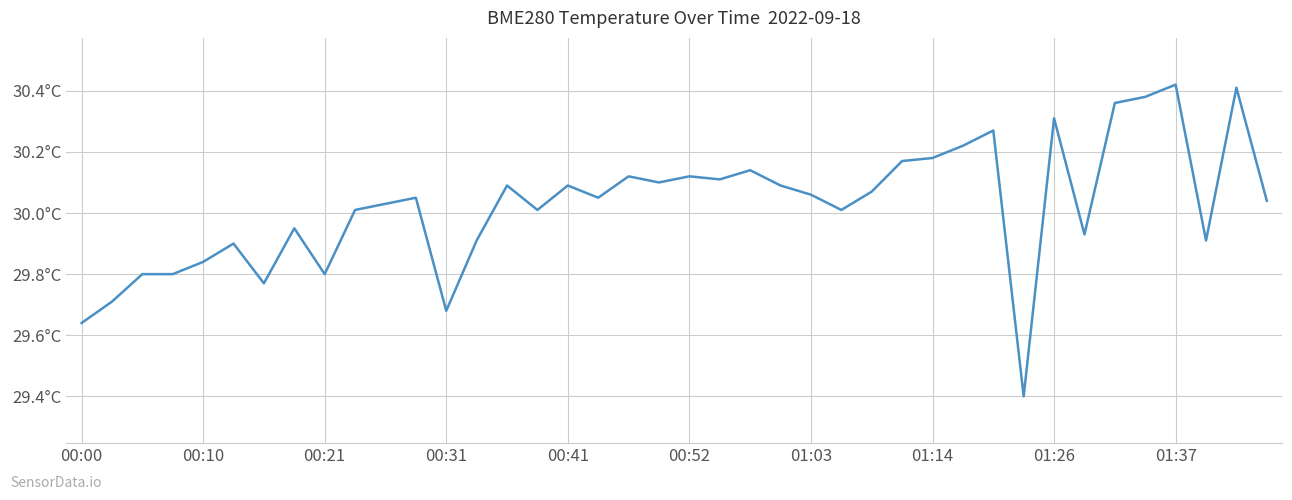

Does the chart have visible grid lines?

Yes